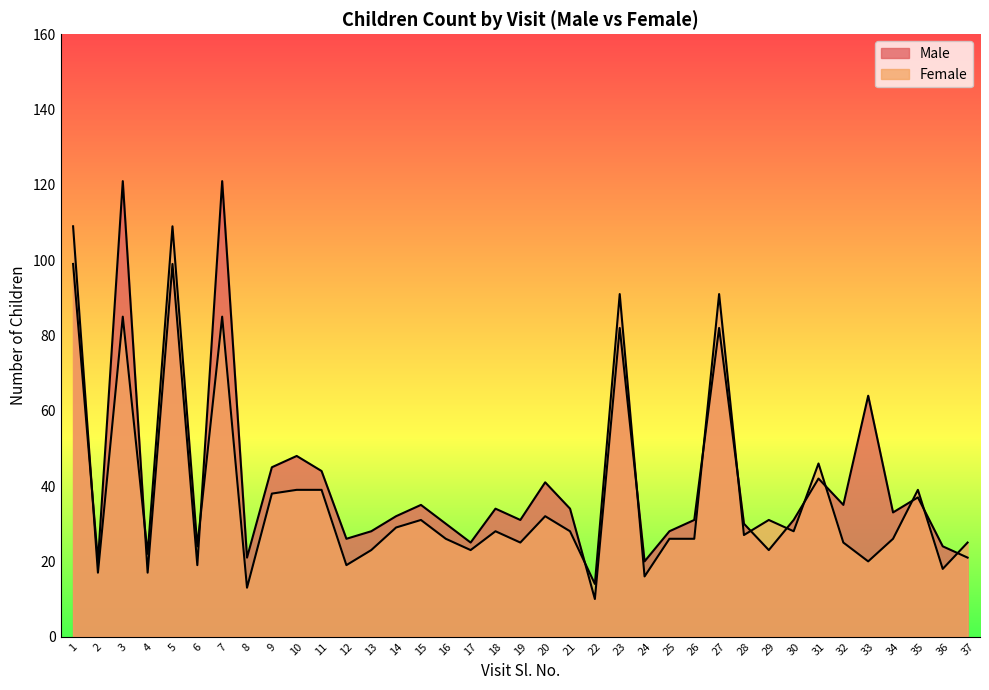

How many data points in Female are less than 27?

18